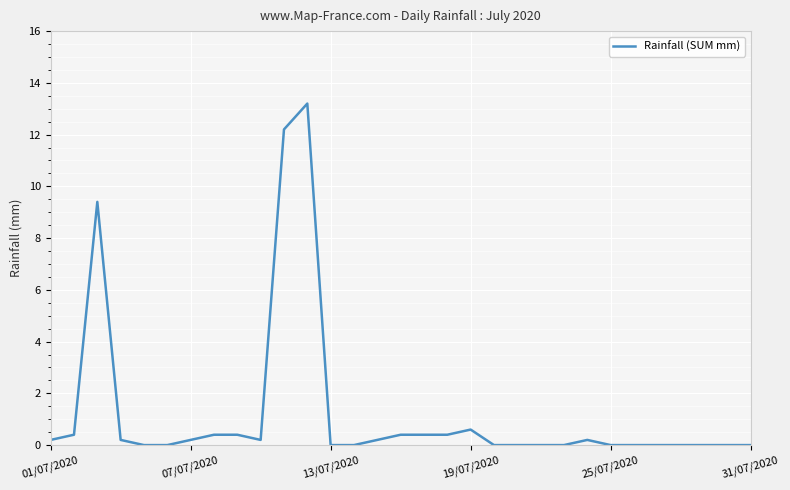

What is the difference between the maximum and minimum values?

13.2